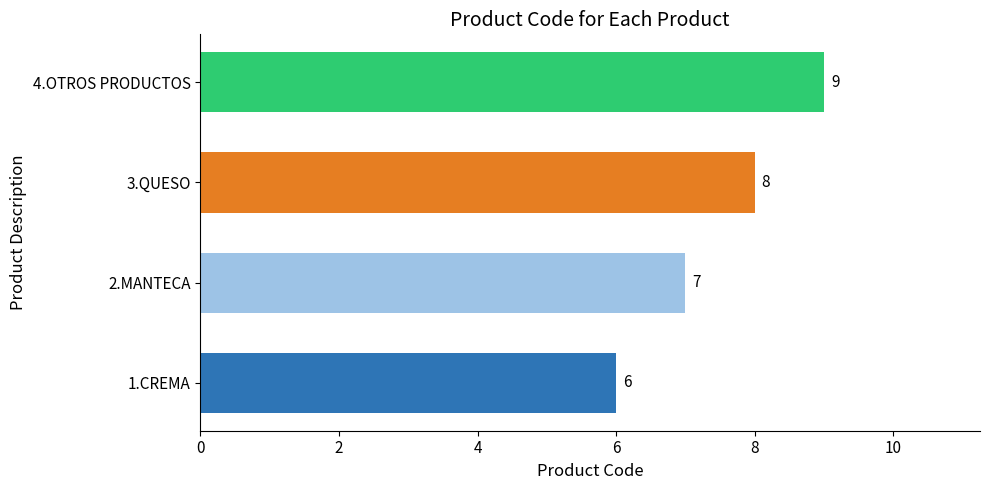

How many bars are there in total?

4